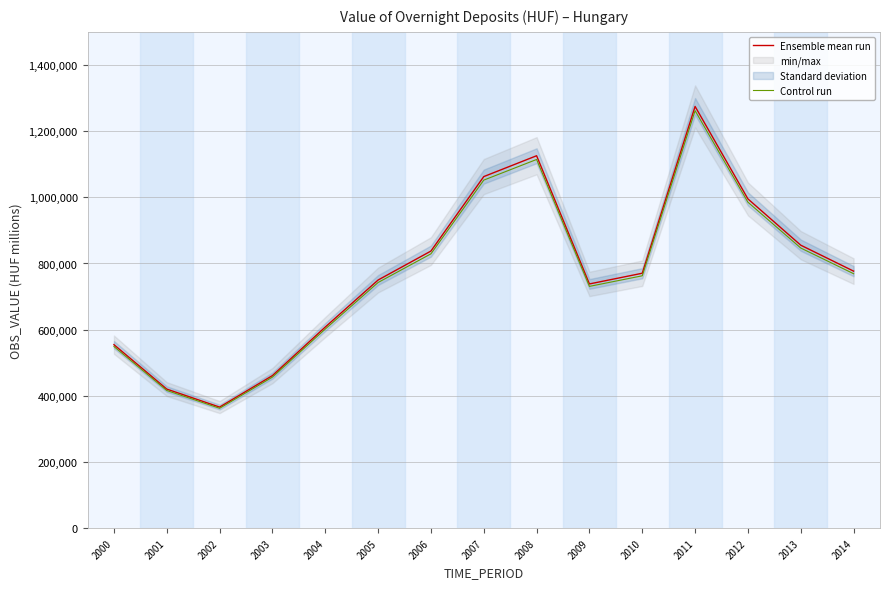

Which category has the lowest value in the Ensemble mean run series?

2002